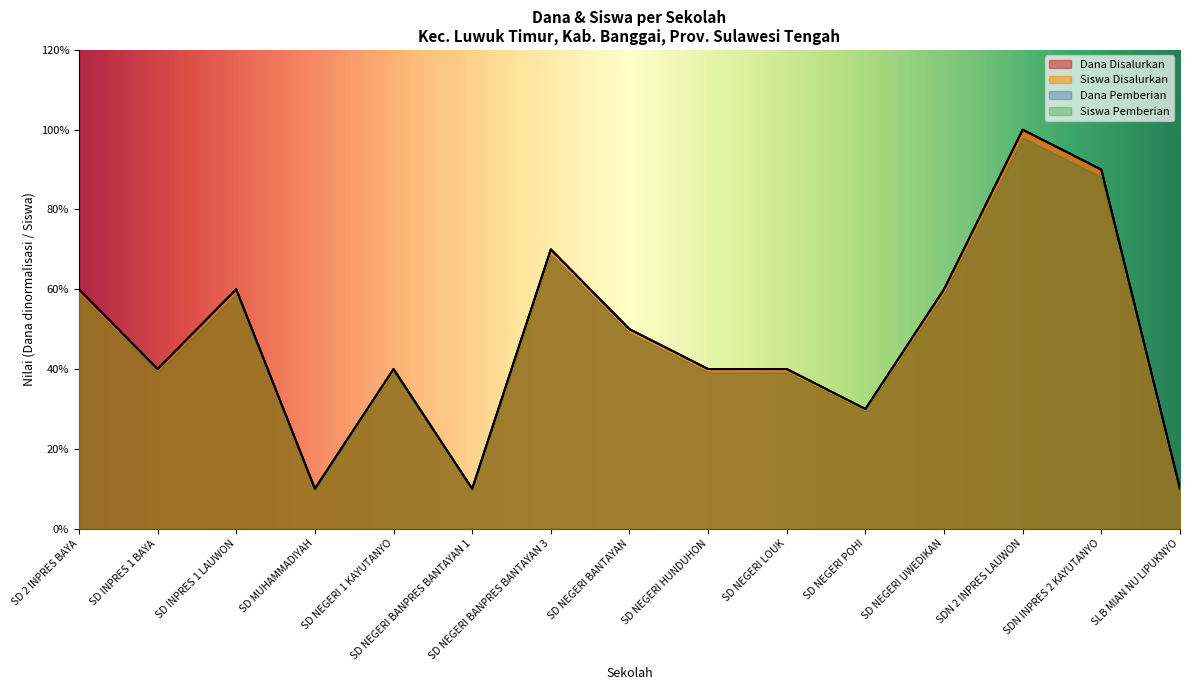

How many values in the Dana Pemberian series exceed 4?

7